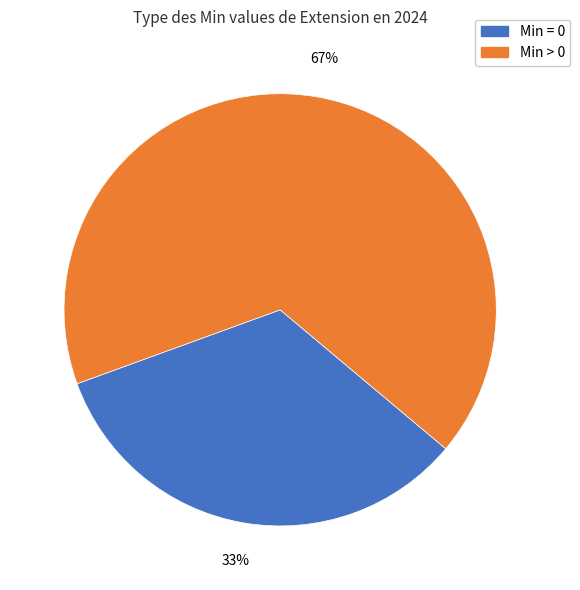

How many segments does this pie chart have?

2